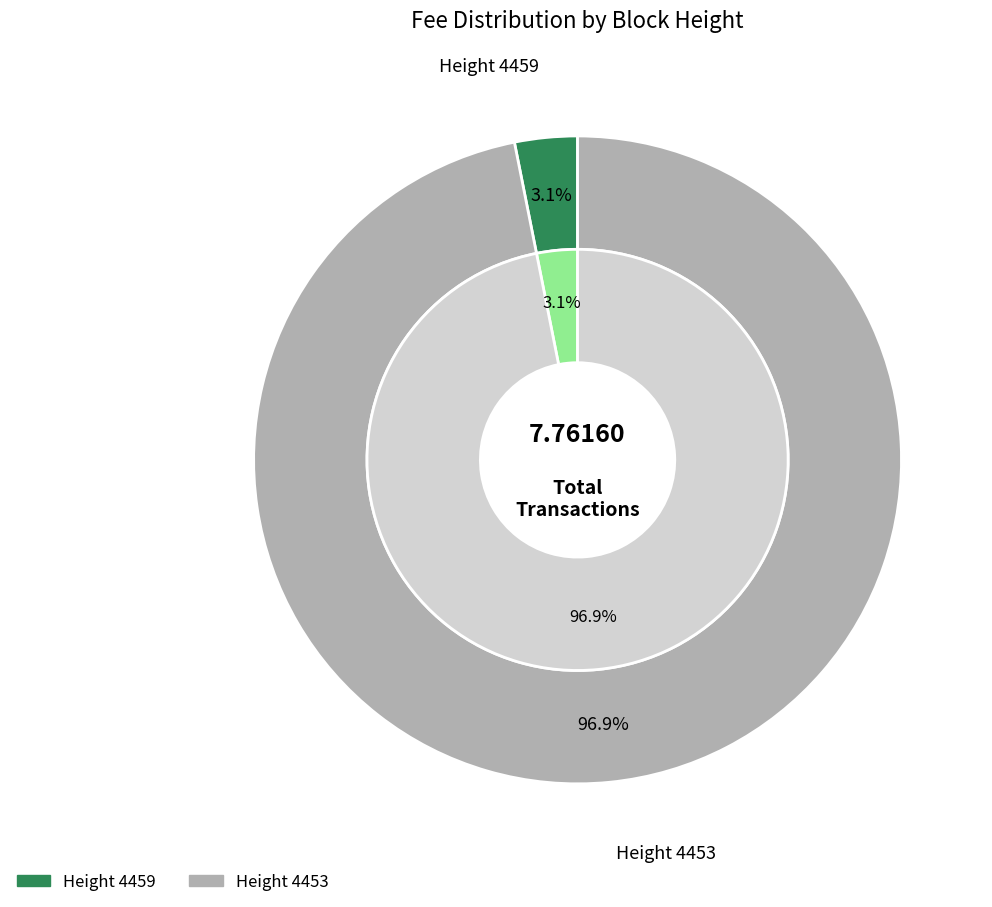

Combined, do 4453 and 4459 account for over 50%?

Yes